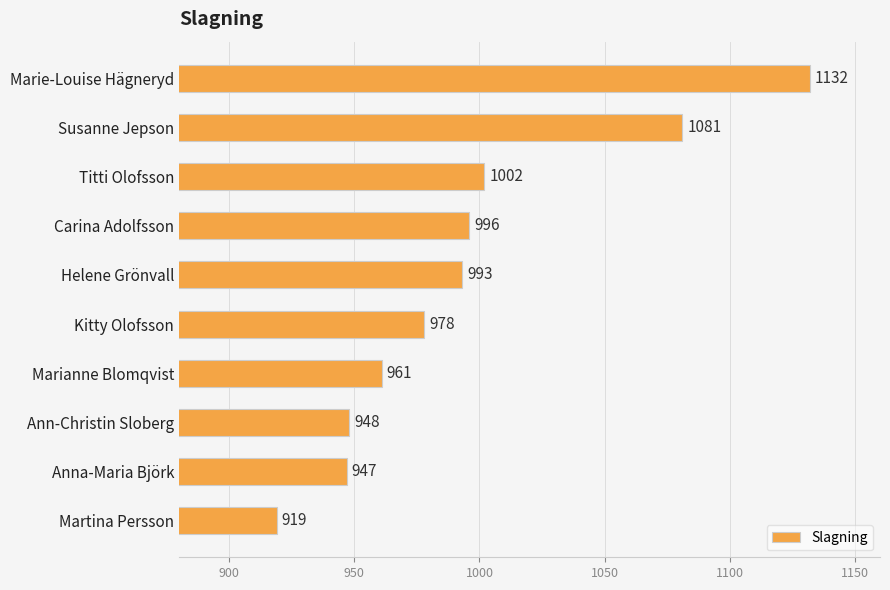

What is the difference between the maximum and second lowest values?

185